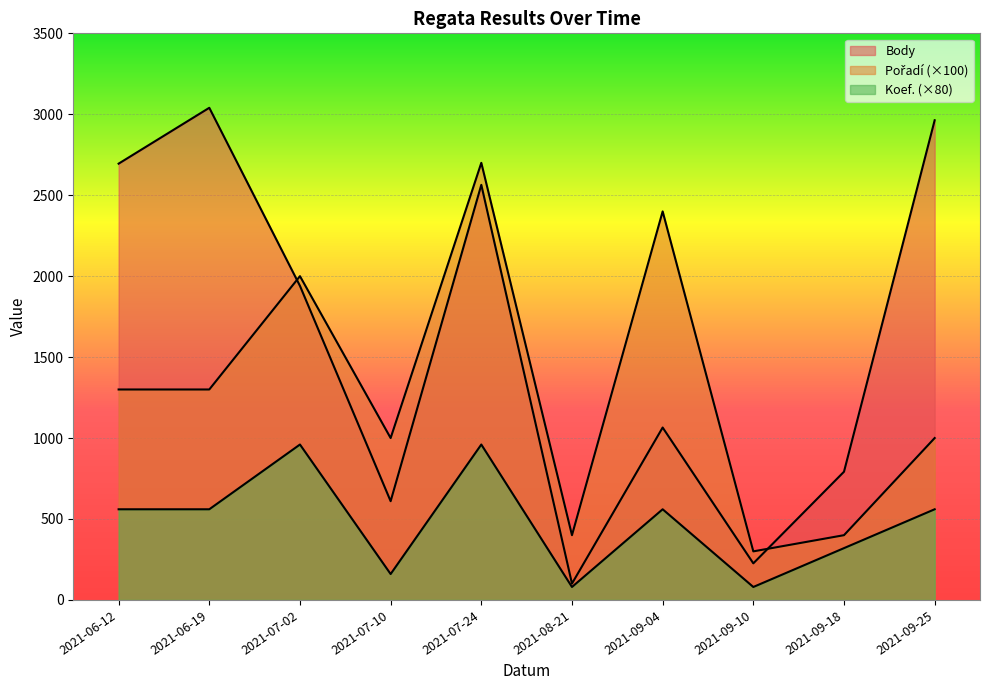

Which has a higher value, 2021-09-10 or 2021-07-02?

2021-07-02